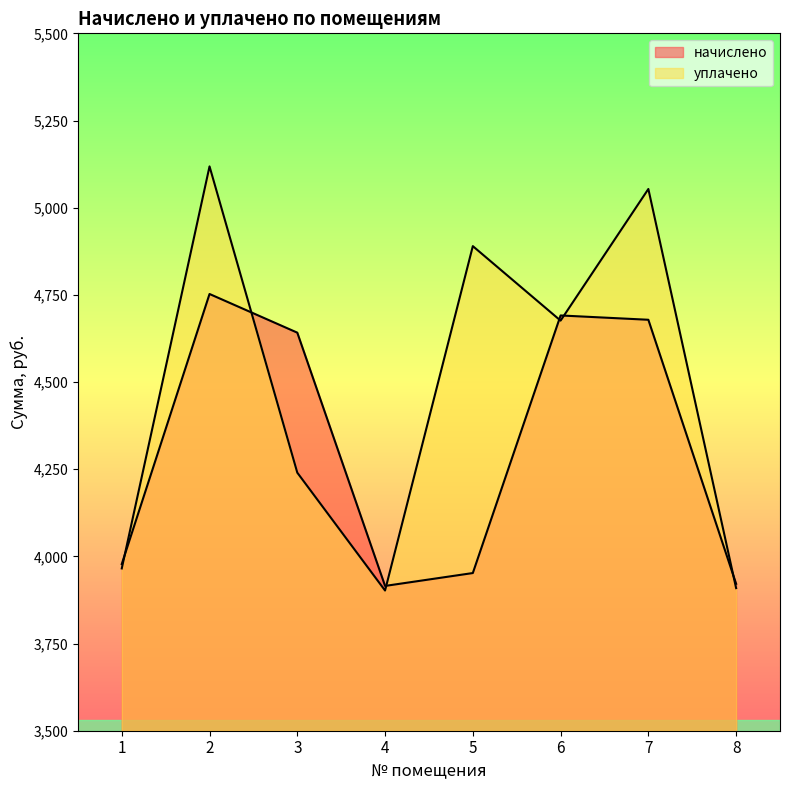

Which series has the largest total across all categories?

уплачено